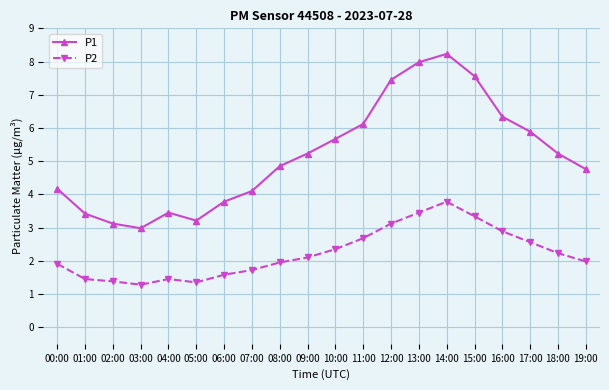

Rank the series by their maximum value, from highest to lowest.

P1, P2